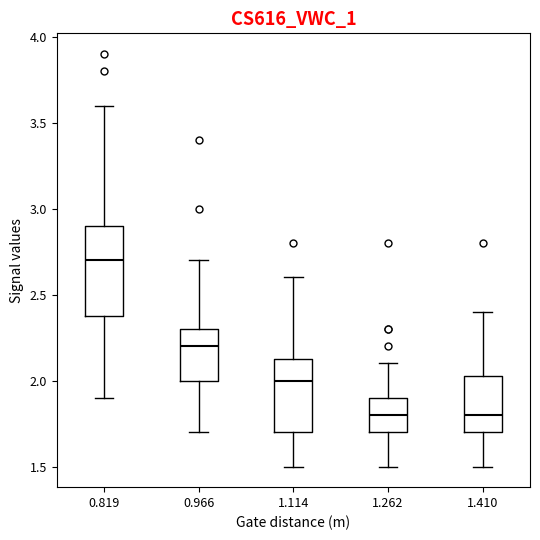

Which box's median line is the highest?

0.819